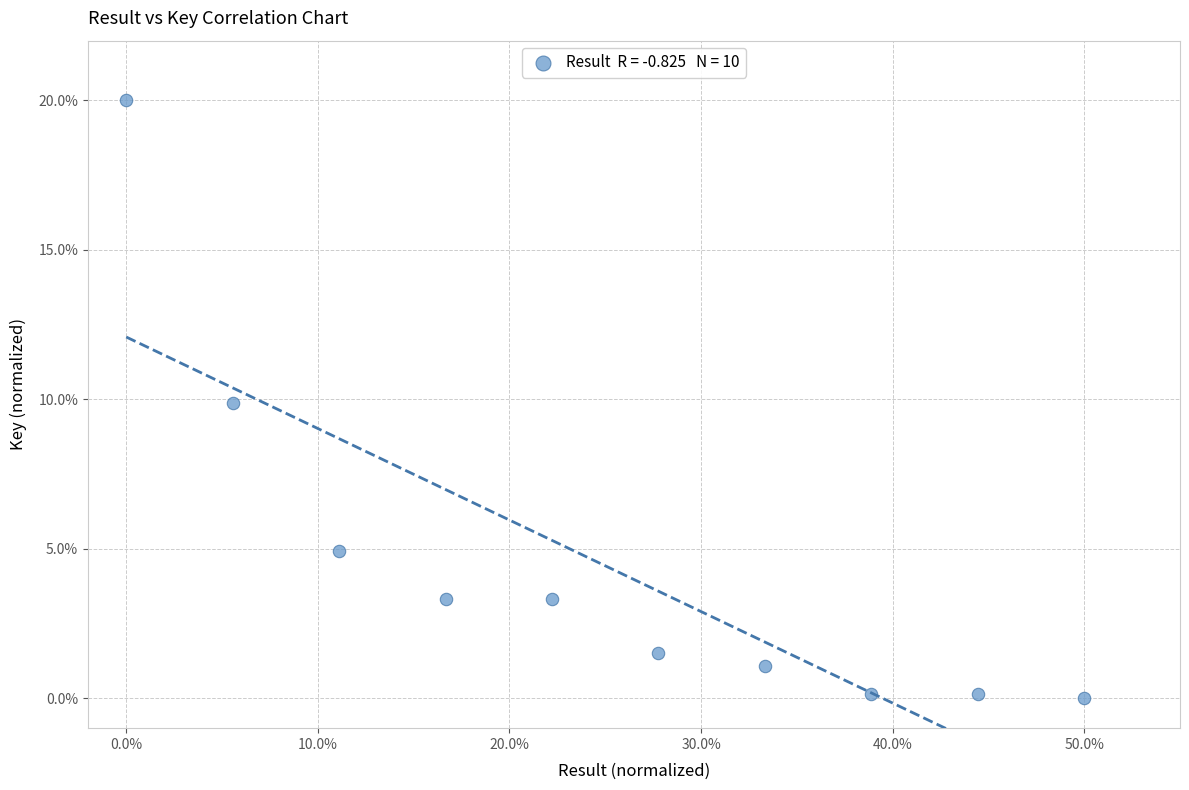

What is the range of Y values (max minus min)?

20.0